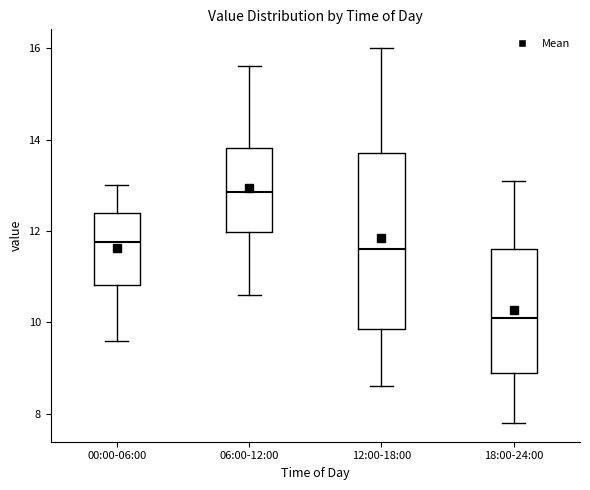

Which box is the tallest, from its lower edge to its upper edge?

12:00-18:00